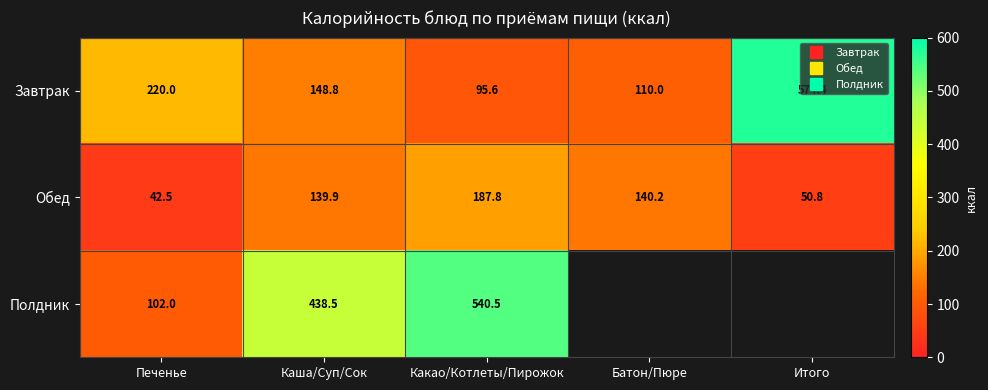

How many data points does each series have?

5